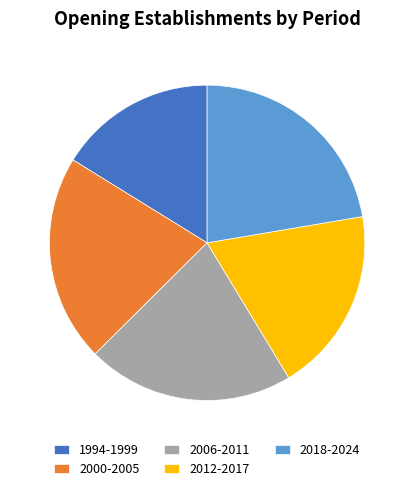

Which category has the smallest portion of the pie?

1994-1999